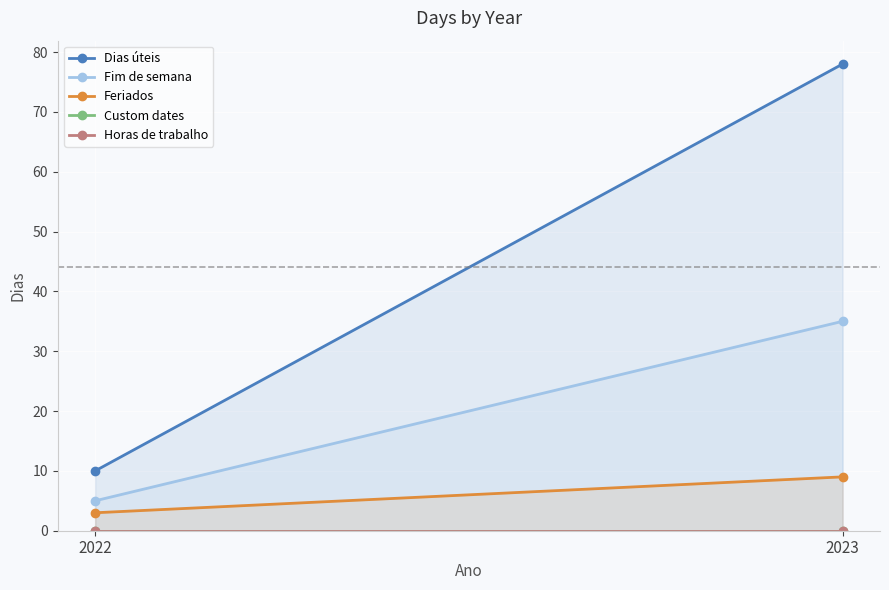

At which label does Custom dates reach its minimum?

2022